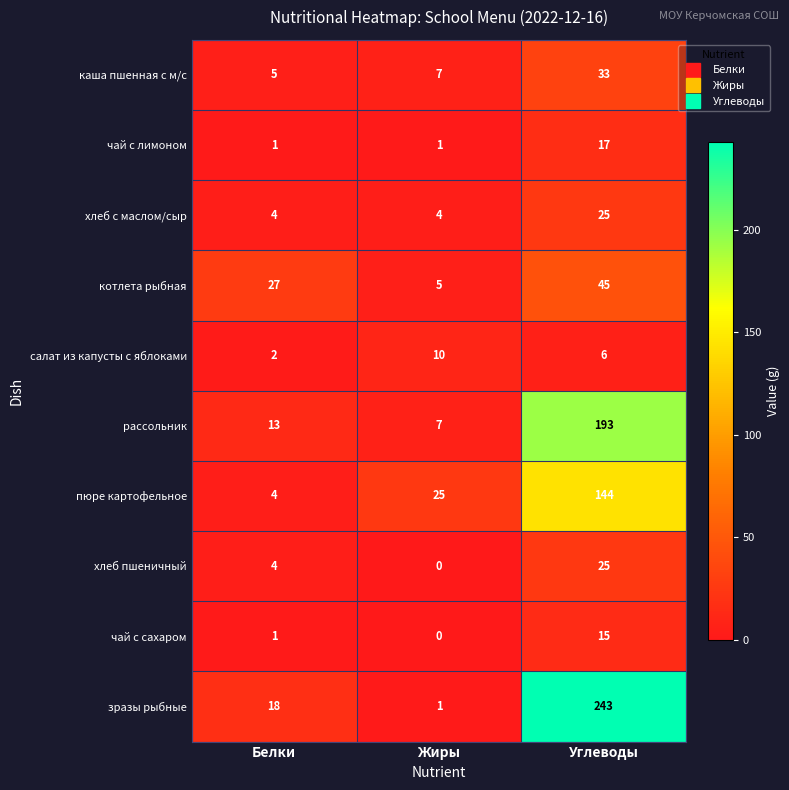

Between Белки and Жиры, which series saw the biggest shift?

котлета рыбная